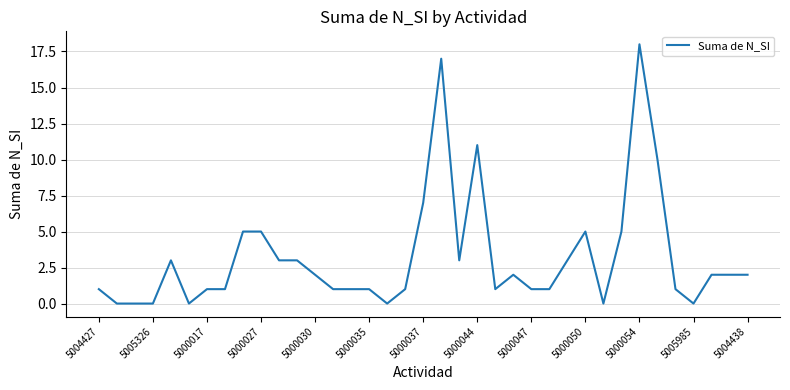

What is the difference between the maximum and minimum values?

18